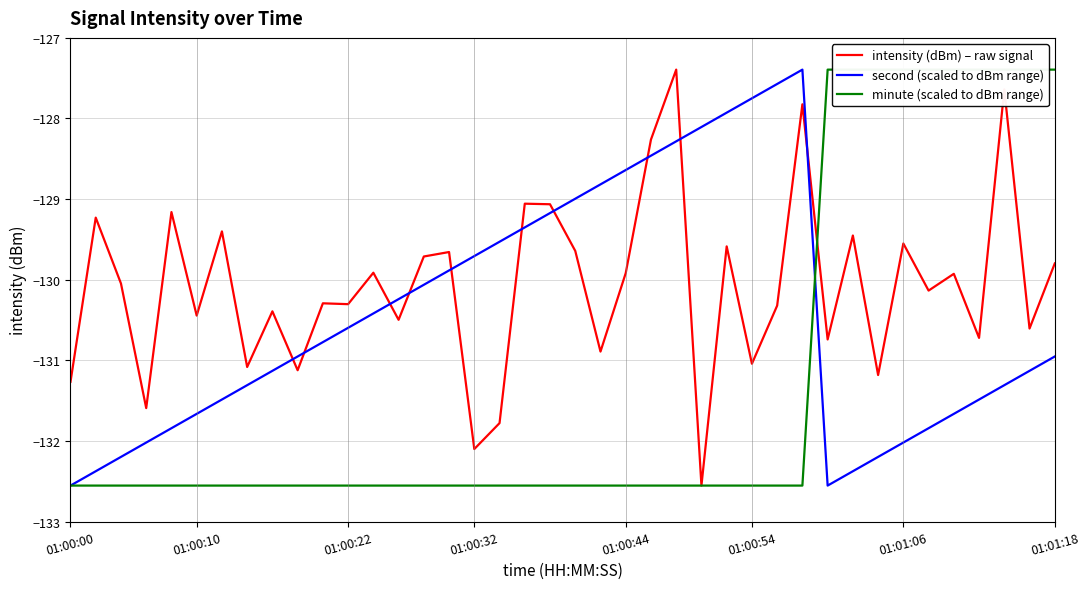

How many intersections are there between intensity (dBm) – raw signal and minute (scaled to dBm range)?

1